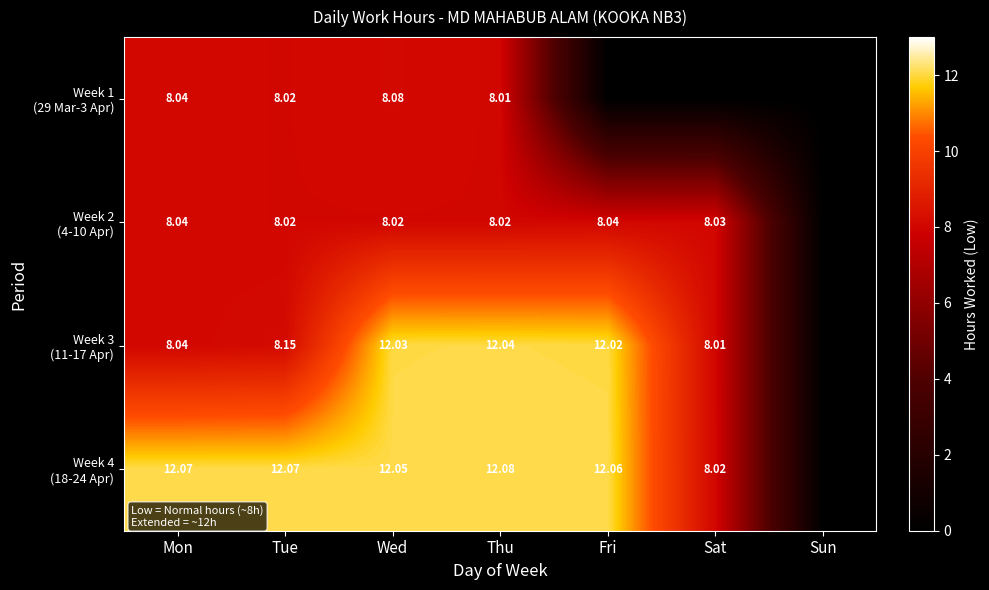

Between Thu and Sun, which is larger?

Thu